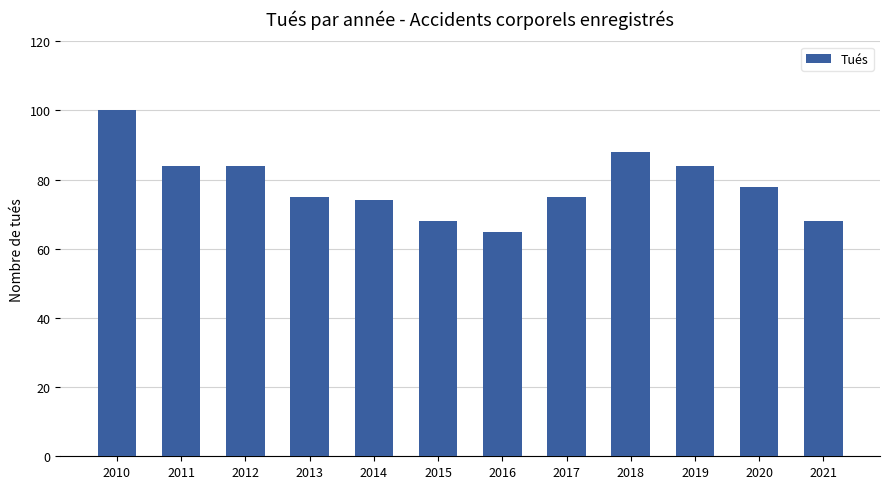

What is the value of the 5th bar from the left?

74